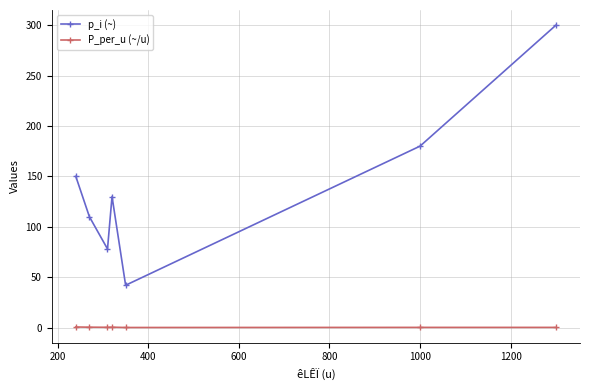

Which series has the widest spread of values?

p_i (~)